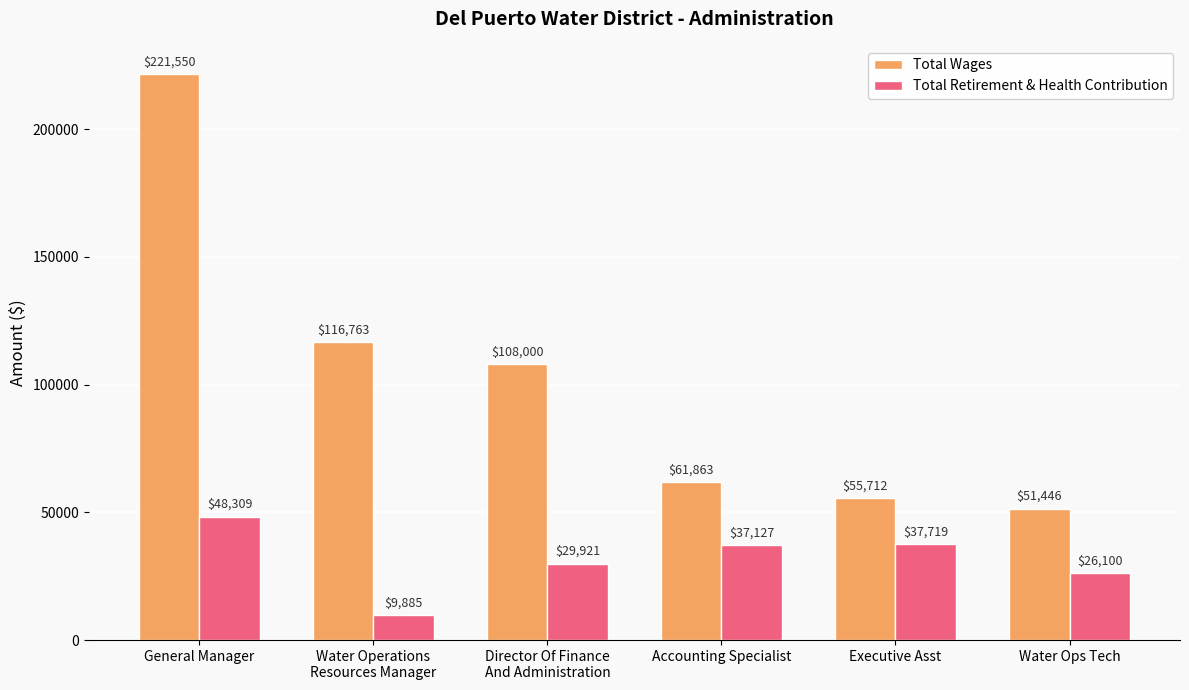

What is the approximate value of Total Wages at General Manager?

221550